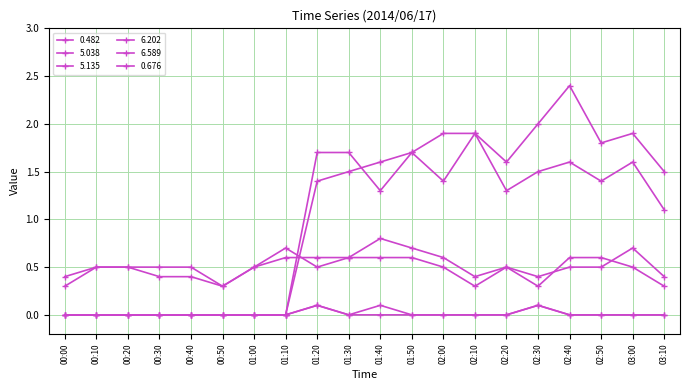

How many categories are shown in the chart?

20